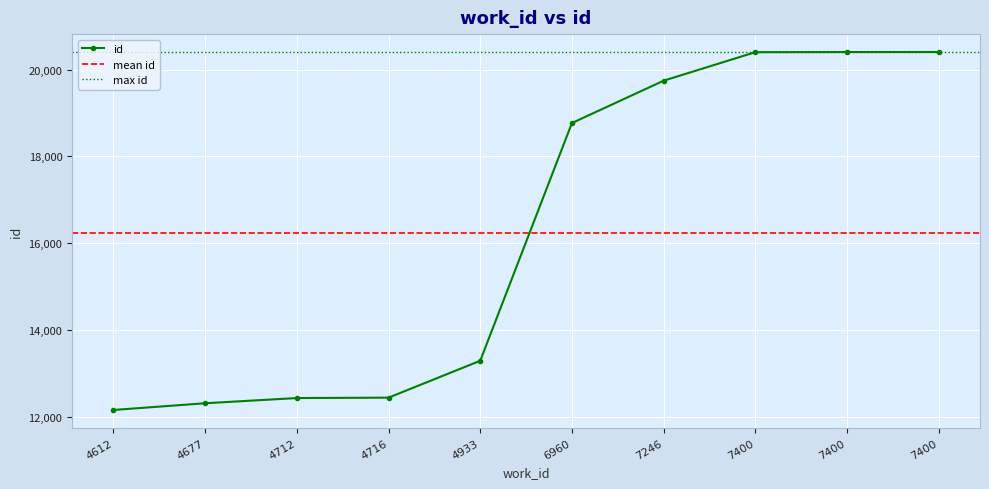

What is the difference between the maximum and second lowest values?

8095